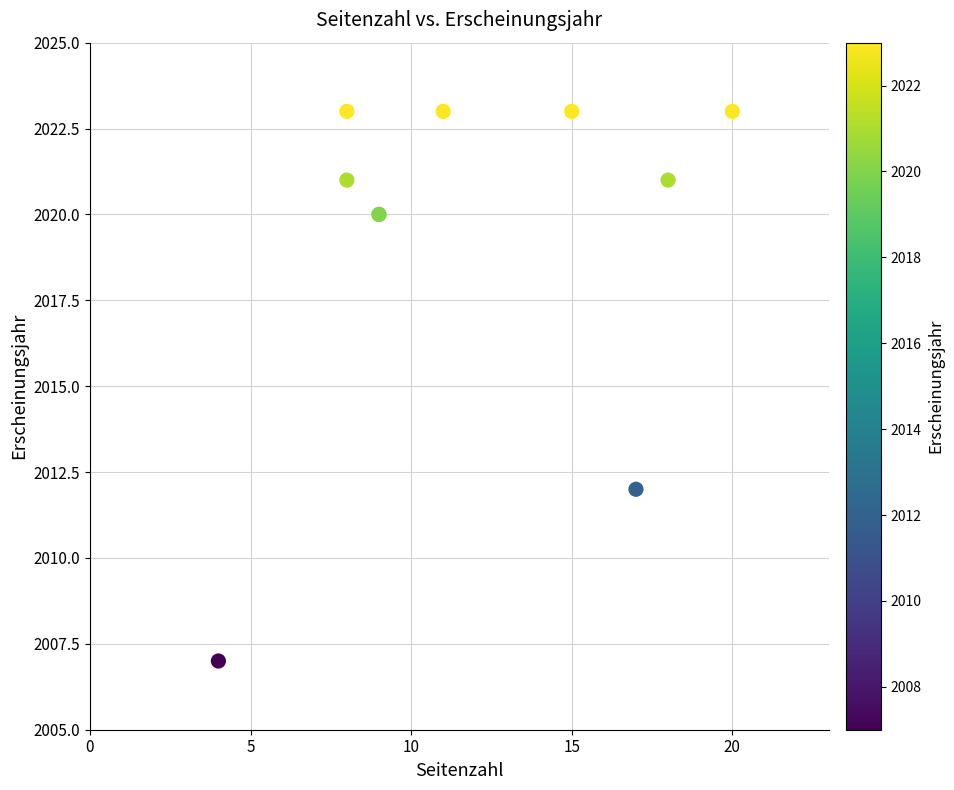

What Y value in the scatter plot is closest to 2015?

2012